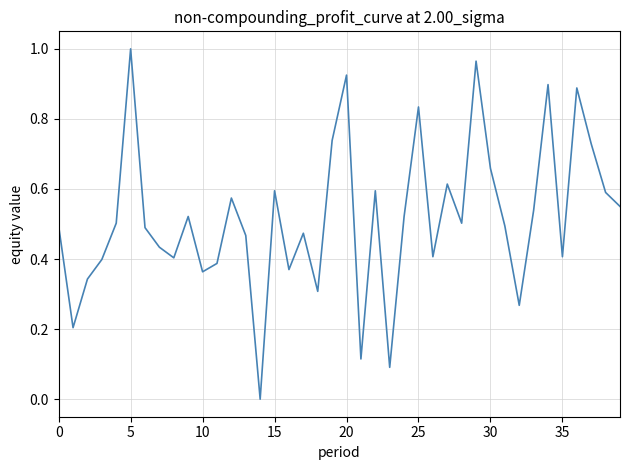

How many distinct data groups are displayed?

1